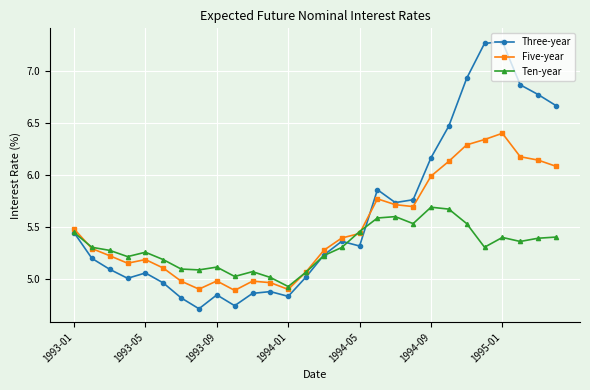

Which series has the largest range (max minus min)?

Three-year